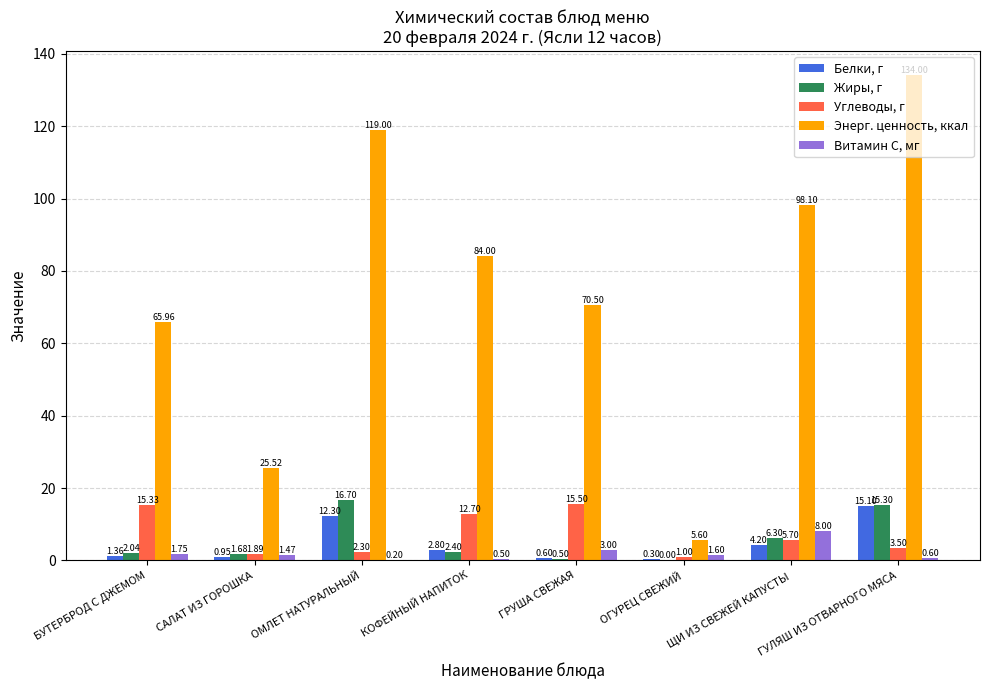

Which series changed the most between БУТЕРБРОД С ДЖЕМОМ and КОФЕЙНЫЙ НАПИТОК?

Энерг. ценность, ккал